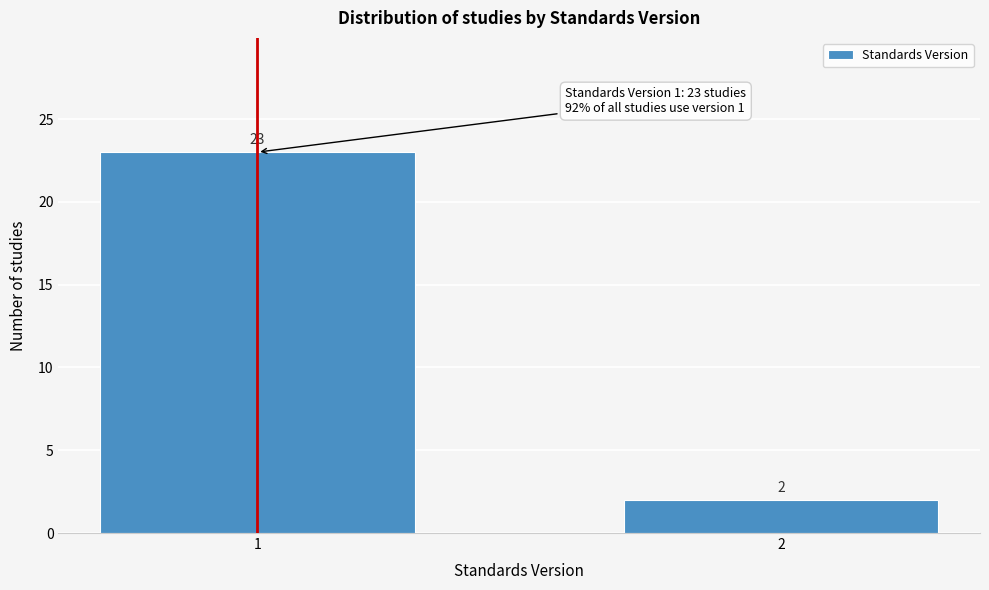

Reading left to right, extract all data points from this chart.

1=23	2=2